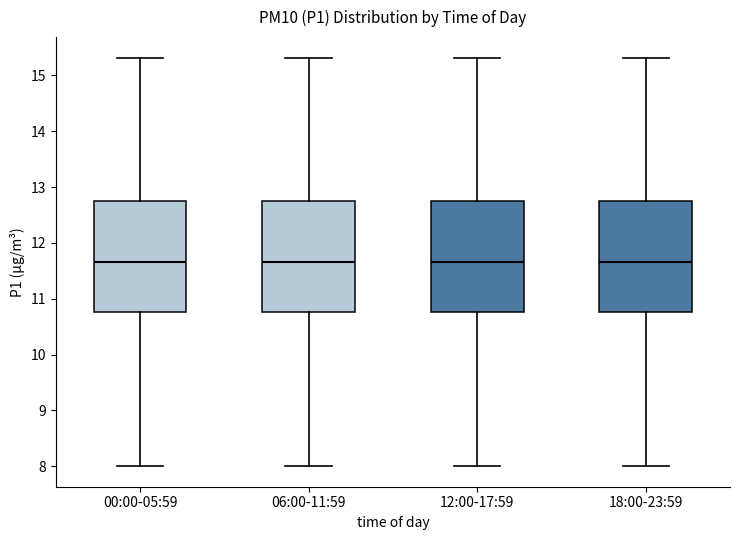

Where does the median line of the box for 06:00-11:59 sit on the y-axis? The values are not printed on the chart, so give them approximately, as read against the axis.

11.7